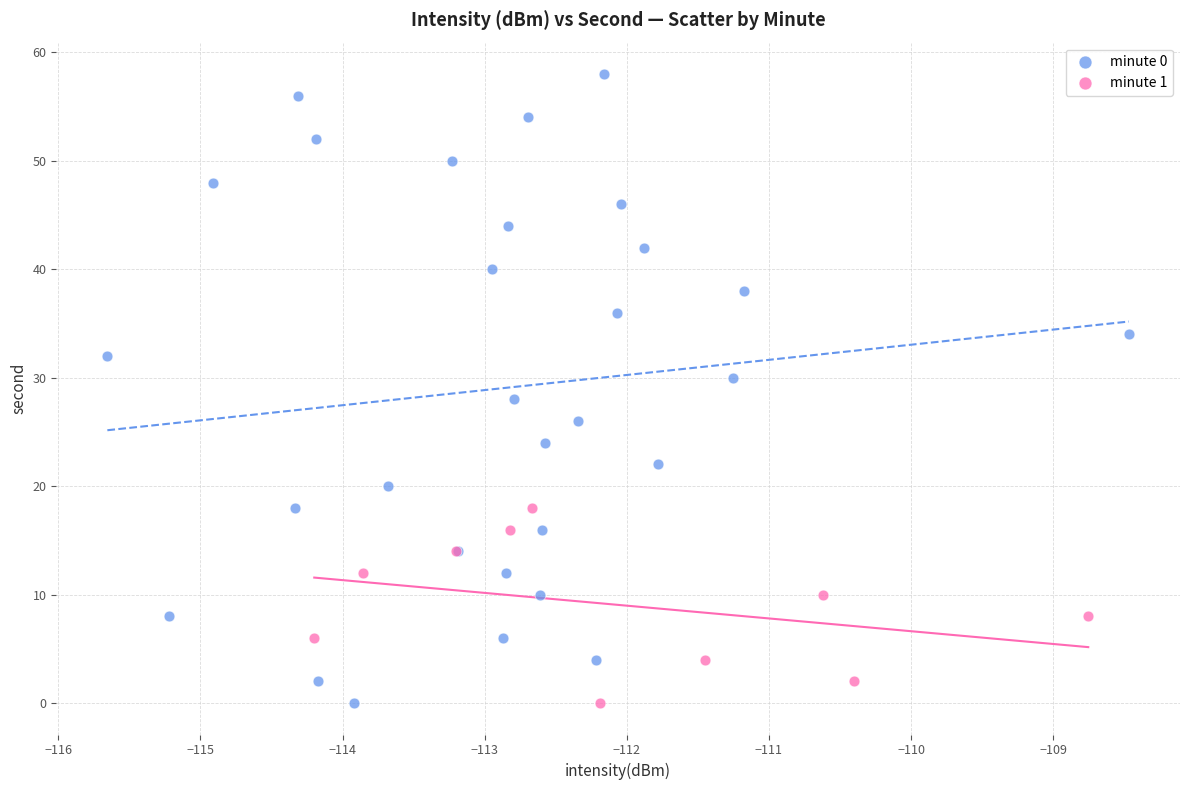

Which series reaches the maximum Y coordinate?

minute 0